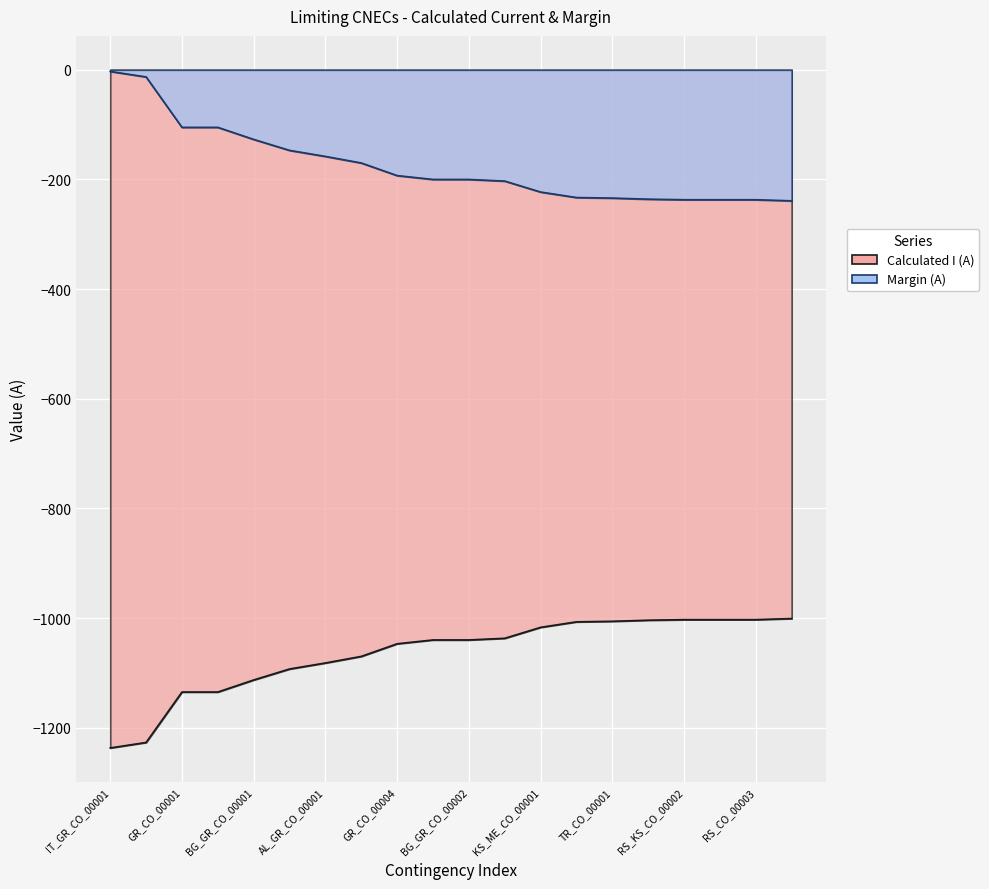

What is the difference between the Calculated I (A) values at BG_CO_00010 and TR_CO_00001?

5